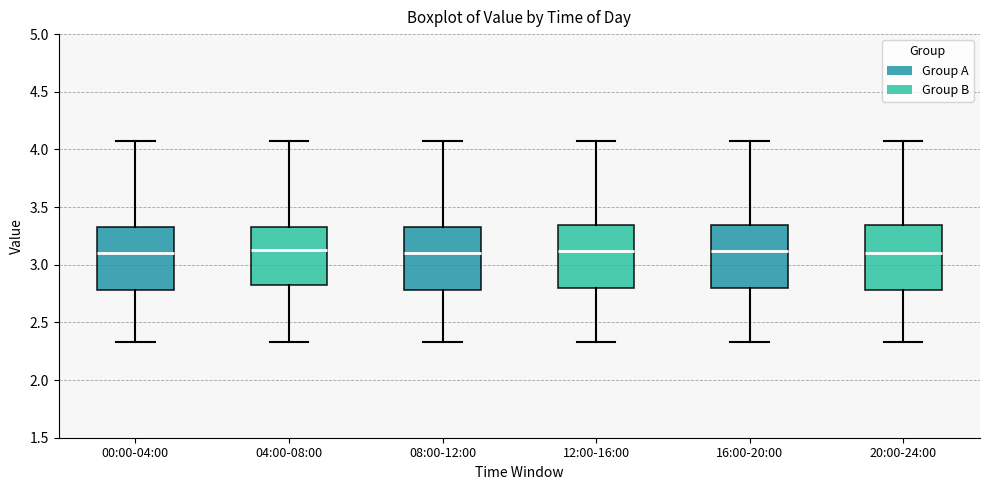

Where is the upper edge of the box for 00:00-04:00 on the y-axis? The values are not printed on the chart, so give them approximately, as read against the axis.

3.35